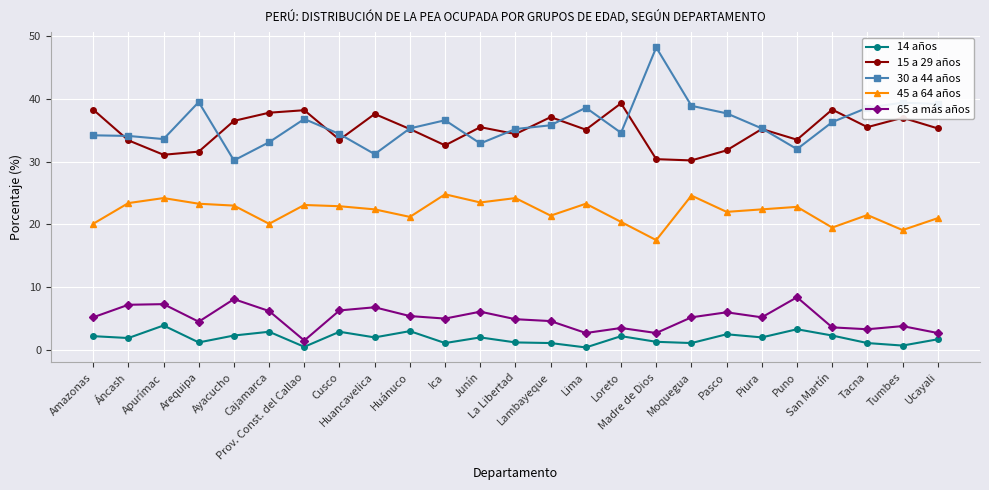

Is the value of 45 a 64 años at Ayacucho greater than the value of 65 a más años at Ica?

Yes